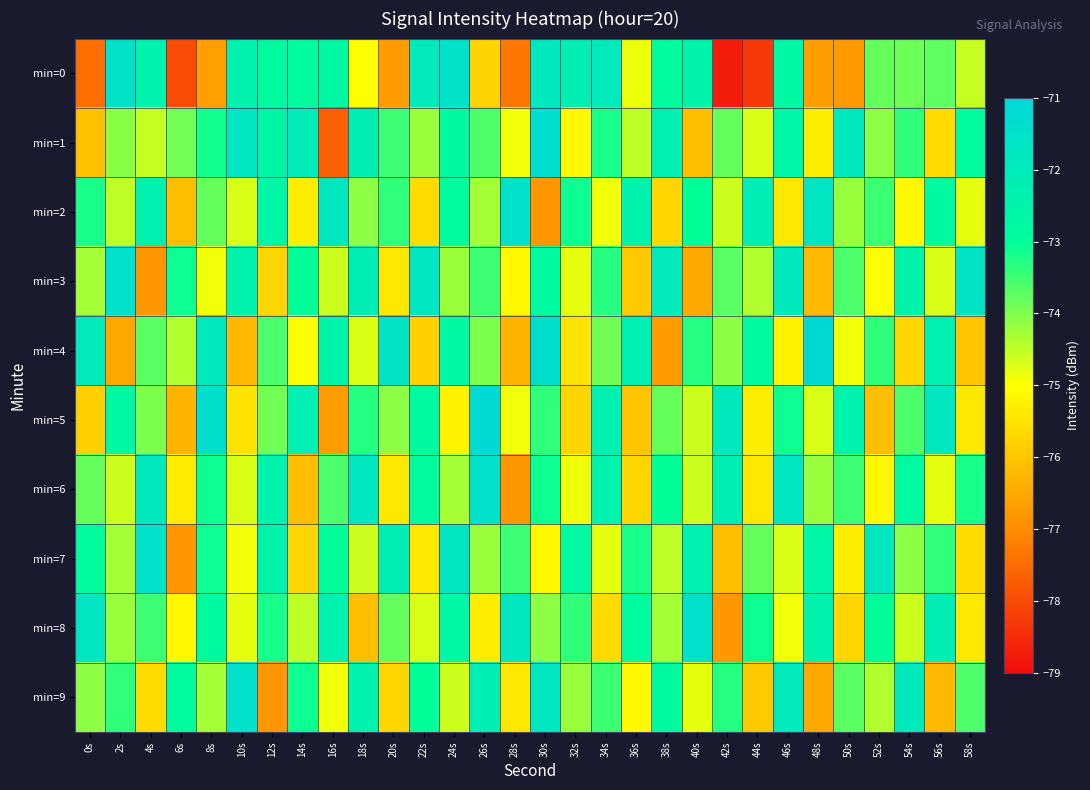

Between 18s and 40s, which series saw the biggest shift?

min=8